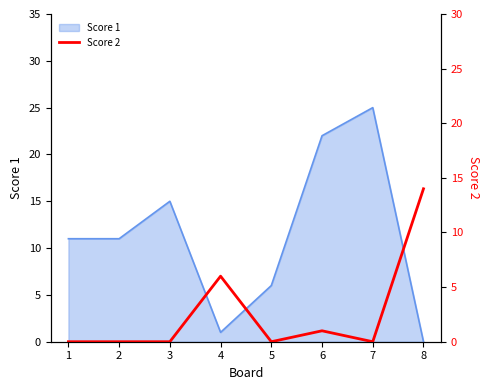

The value of Score 1 at 6 is 22. True or false?

True